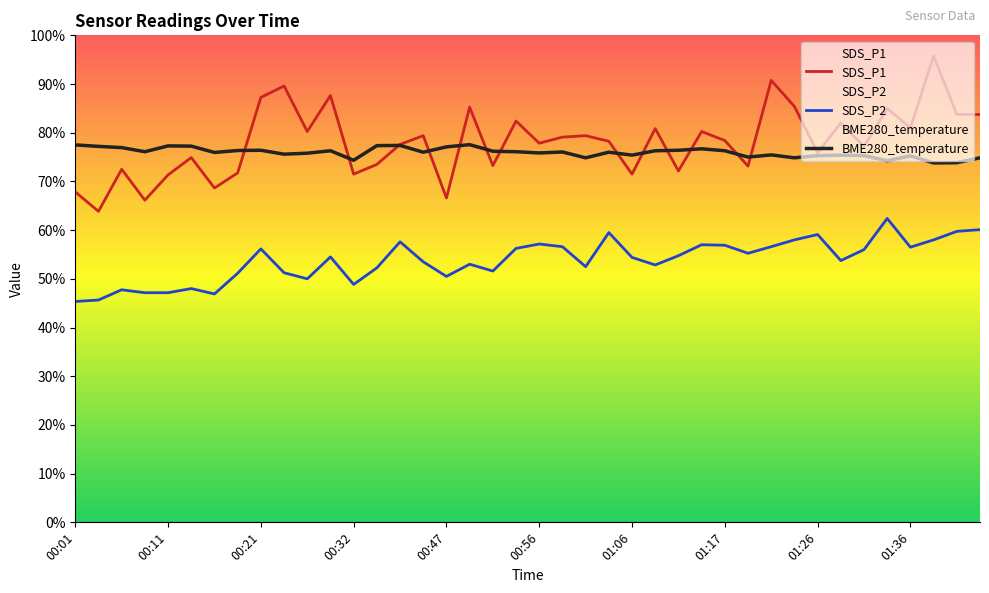

Is it true that SDS_P2 equals 10.0 at 10?

True